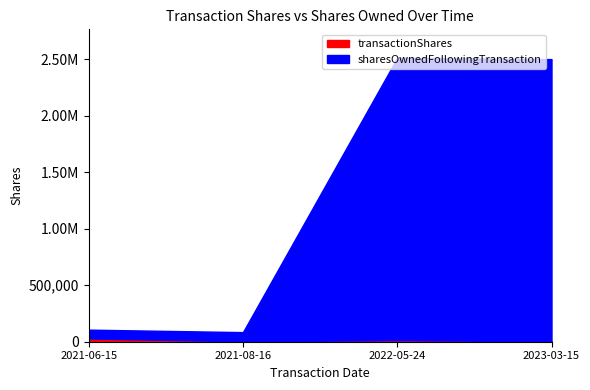

What is the difference between the sharesOwnedFollowingTransaction values at 2022-05-24 and 2023-03-15?

2231